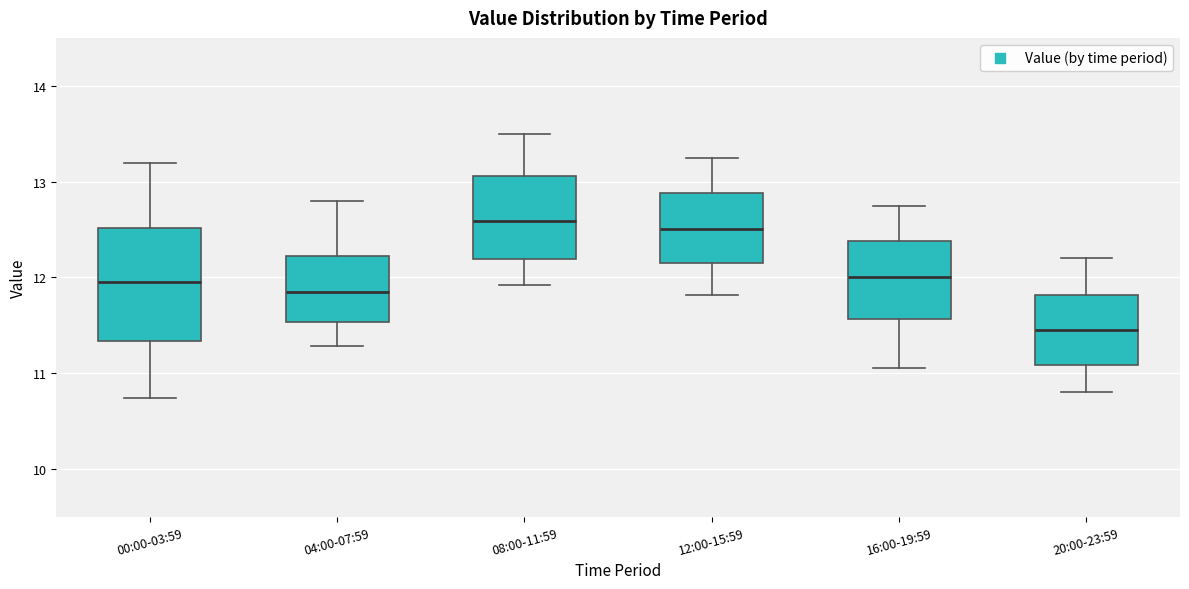

Comparing the boxes themselves (not the whiskers), which one is the tallest?

00:00-03:59